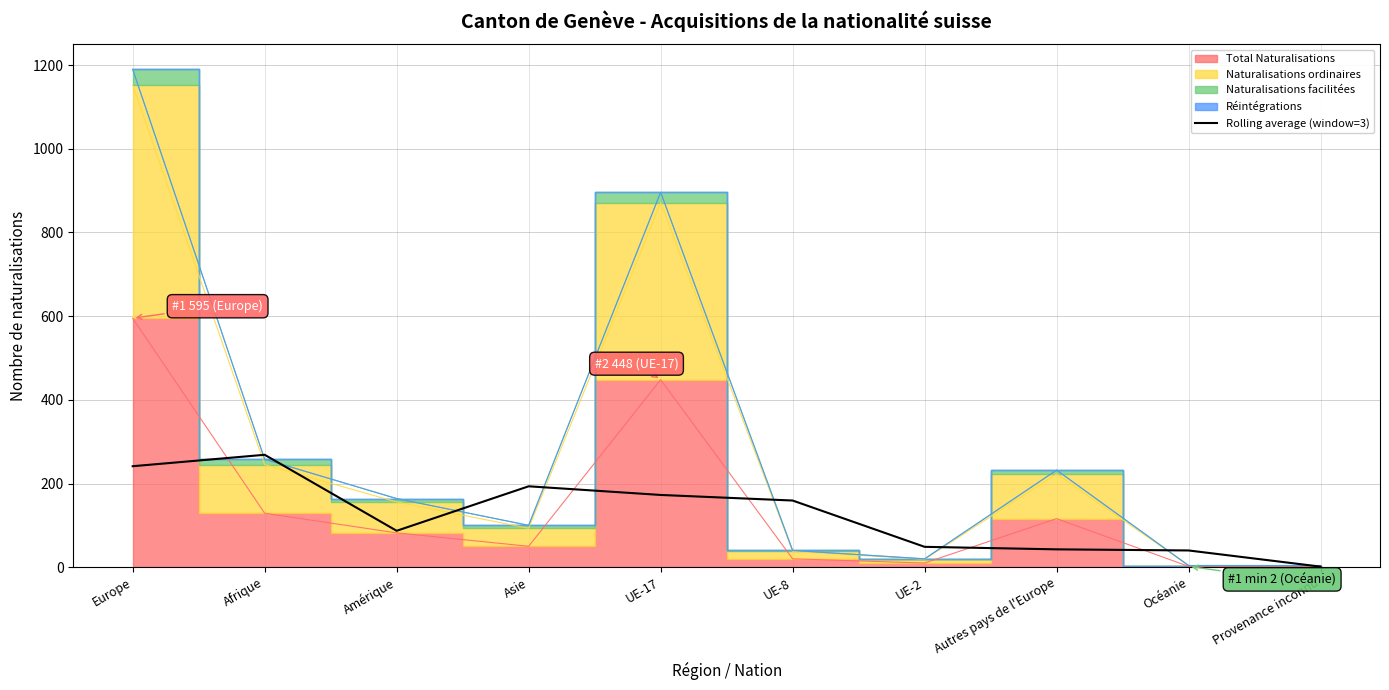

What is the value of the 5th point from the left?

172.7